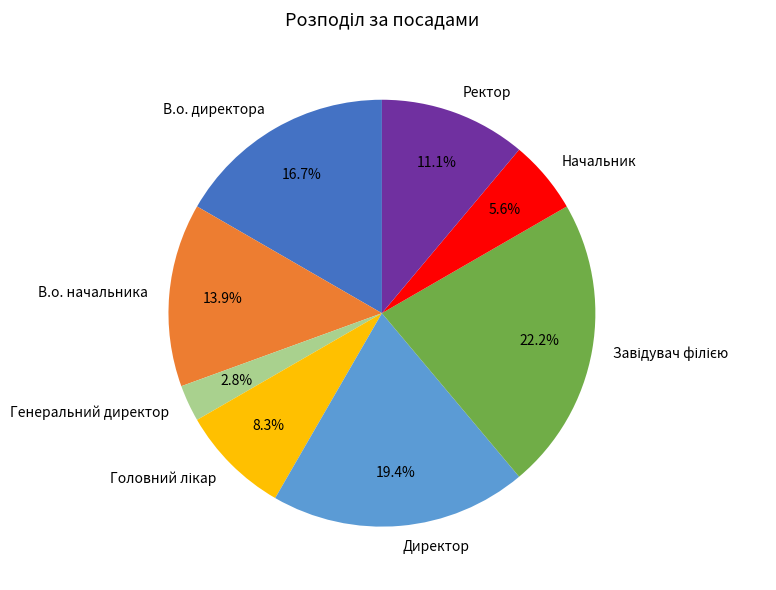

To the nearest percent, what portion does Начальник represent?

6%